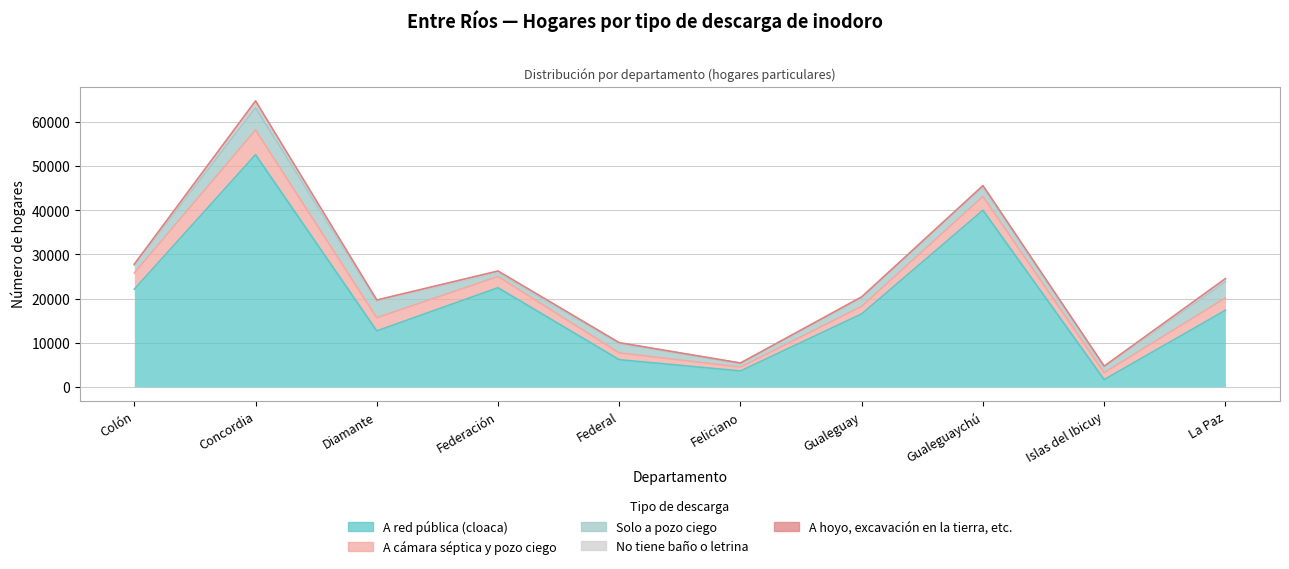

What is the label of the 4th point from the right?

Gualeguay